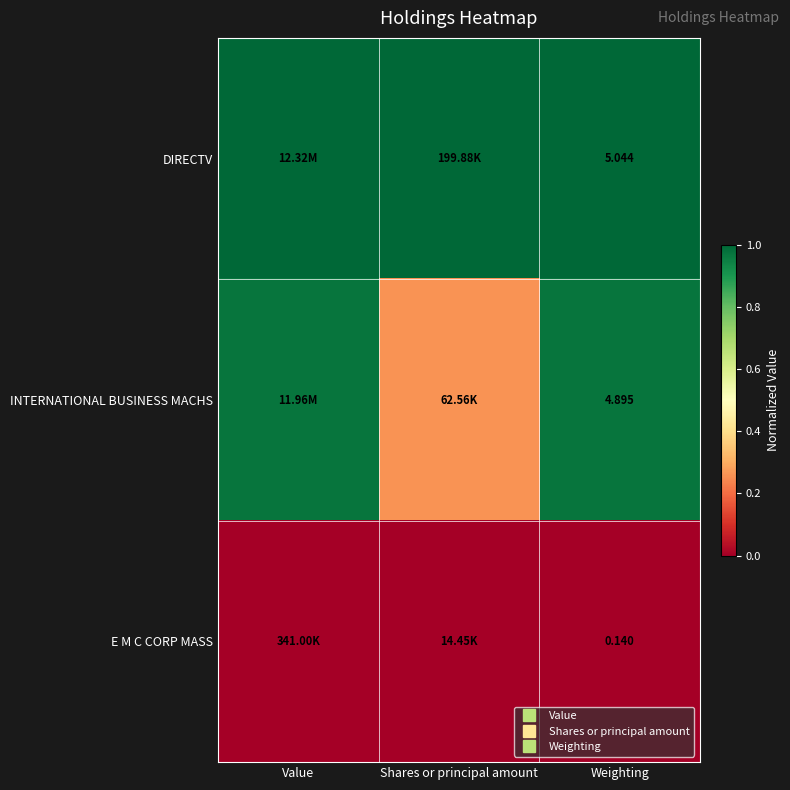

Read the DIRECTV value at Shares or principal amount.

1.0